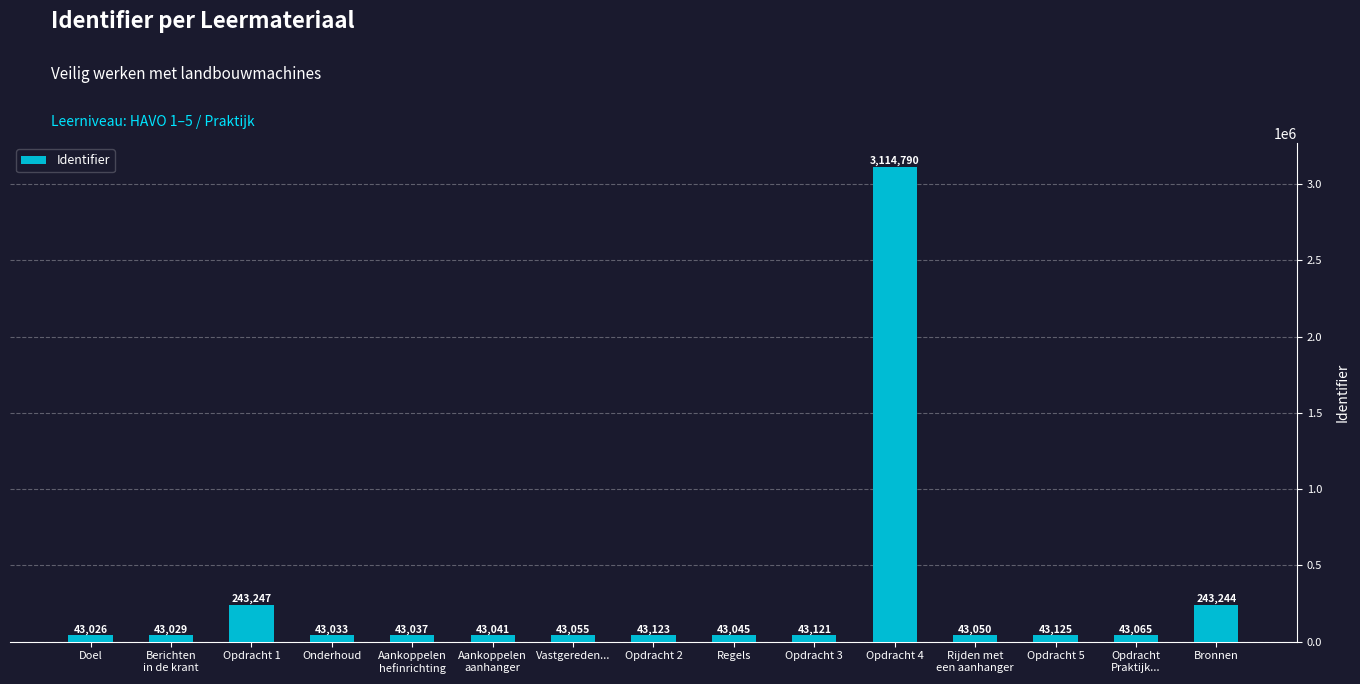

At which label does the data first exceed 43055?

Opdracht 1